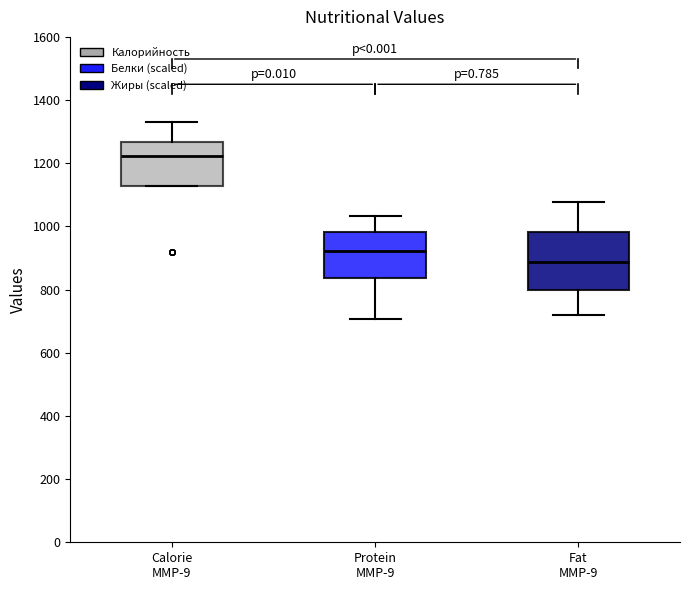

Comparing the boxes themselves (not the whiskers), which one is the tallest?

Fat MMP-9